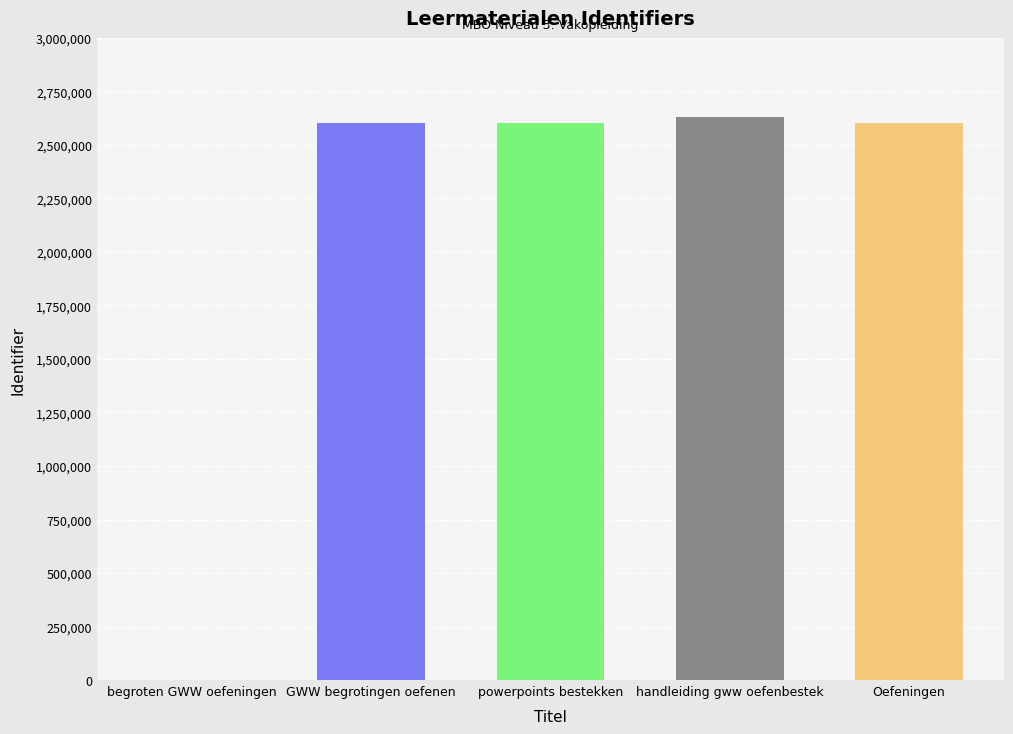

What is the sum of the values at Oefeningen and handleiding gww oefenbestek?

5230750